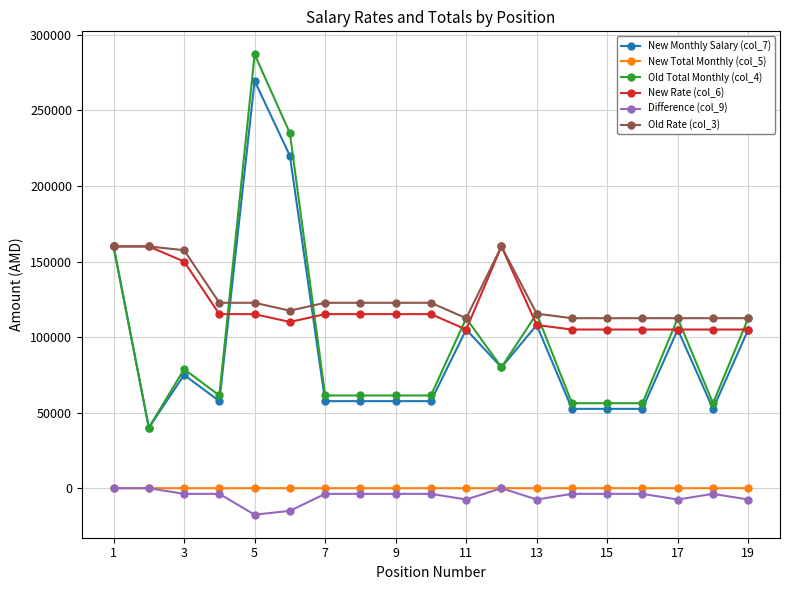

What is the average value of the Difference (col_9) series?

-5265.8